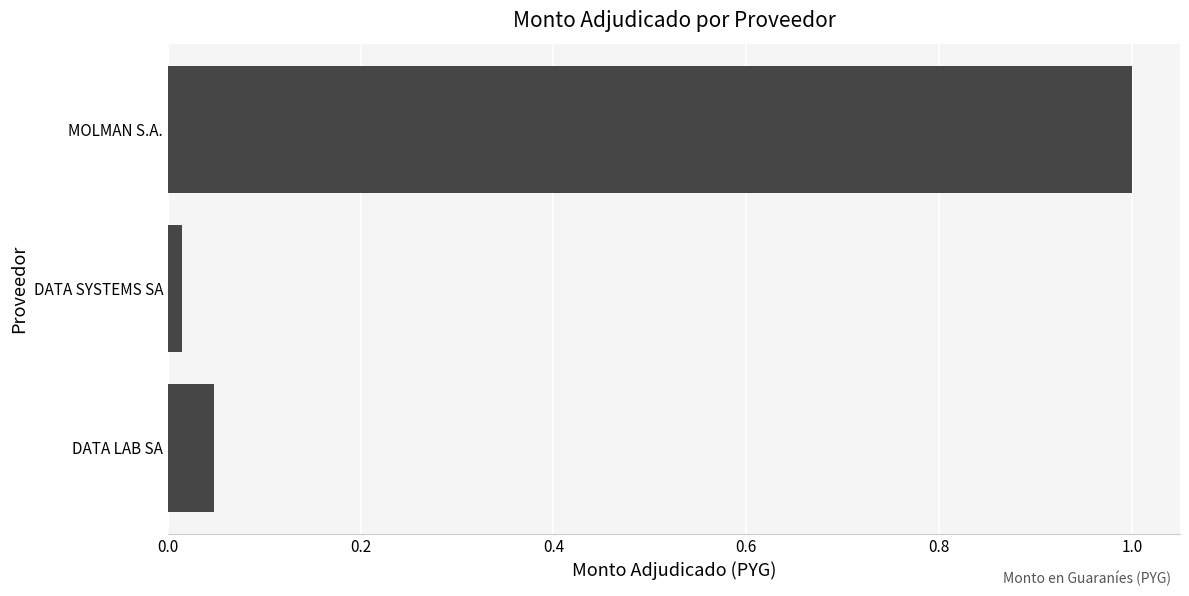

The value at MOLMAN S.A. is 1.0. True or false?

True